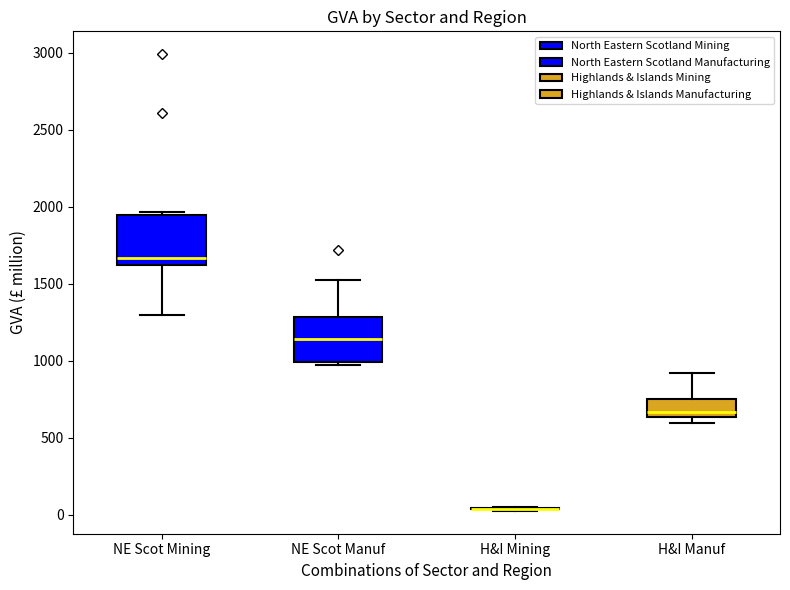

Reading left to right, read every box against the y-axis: the position of its median line, the range the box covers, and the ends of its whiskers. The values are not printed on the chart, so give them approximately, as read against the axis.

NE Scot Mining: median 1650, box 1600 to 1950, whiskers 1300 to 1950 (just above the box's upper edge)
NE Scot Manuf: median 1150, box 1000 to 1300, whiskers 950 to 1550
H&I Mining: box collapsed to a line at 50, whiskers 50 to 50
H&I Manuf: median 650 (just above the box's lower edge), box 650 to 750, whiskers 600 to 900